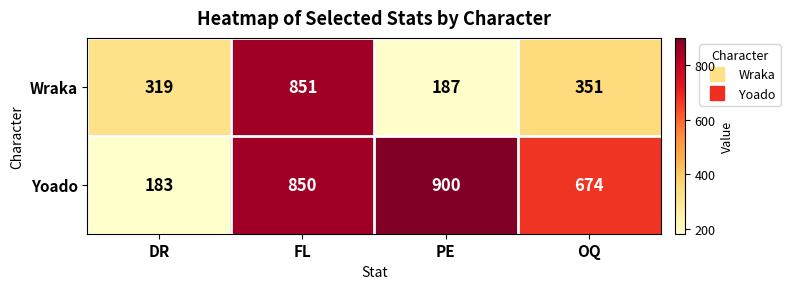

Is it true that Wraka equals 83 at PE?

False